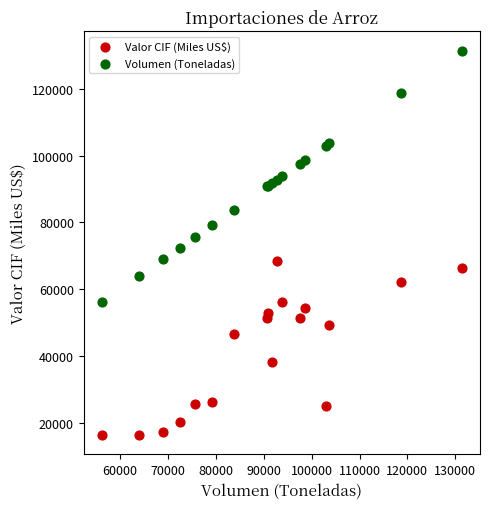

What is the X range (max minus min) for the scatter plot?

75256.7